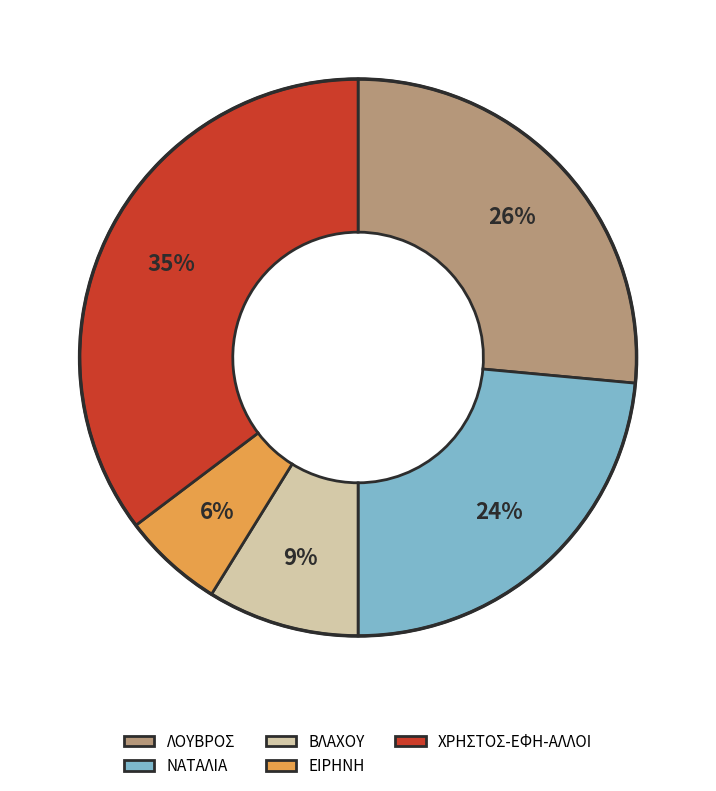

What percentage is the ΕΙΡΗΝΗ slice, to the nearest percent?

6%